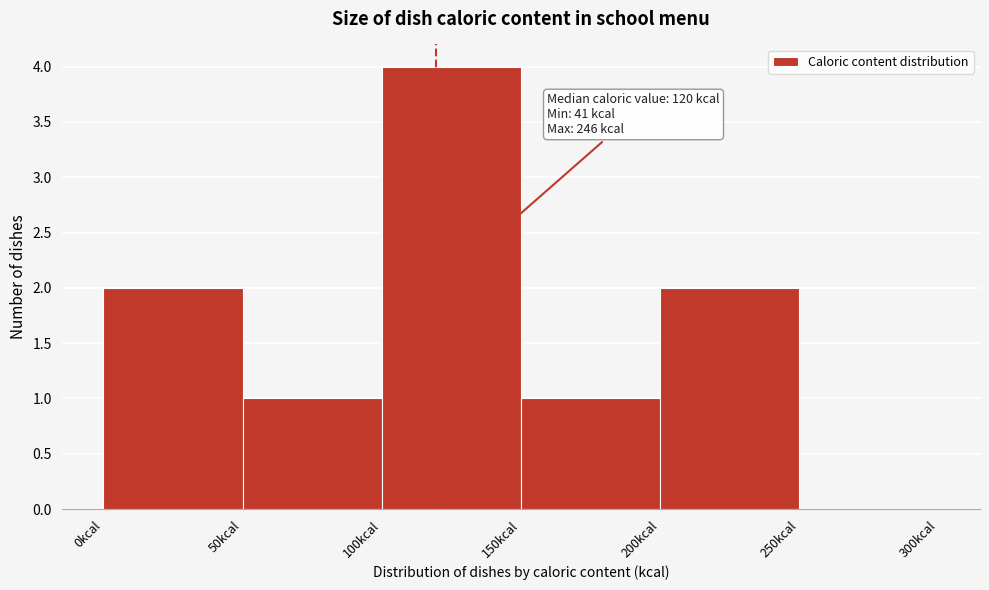

Which range on the x-axis has the tallest bar?

100 to 150